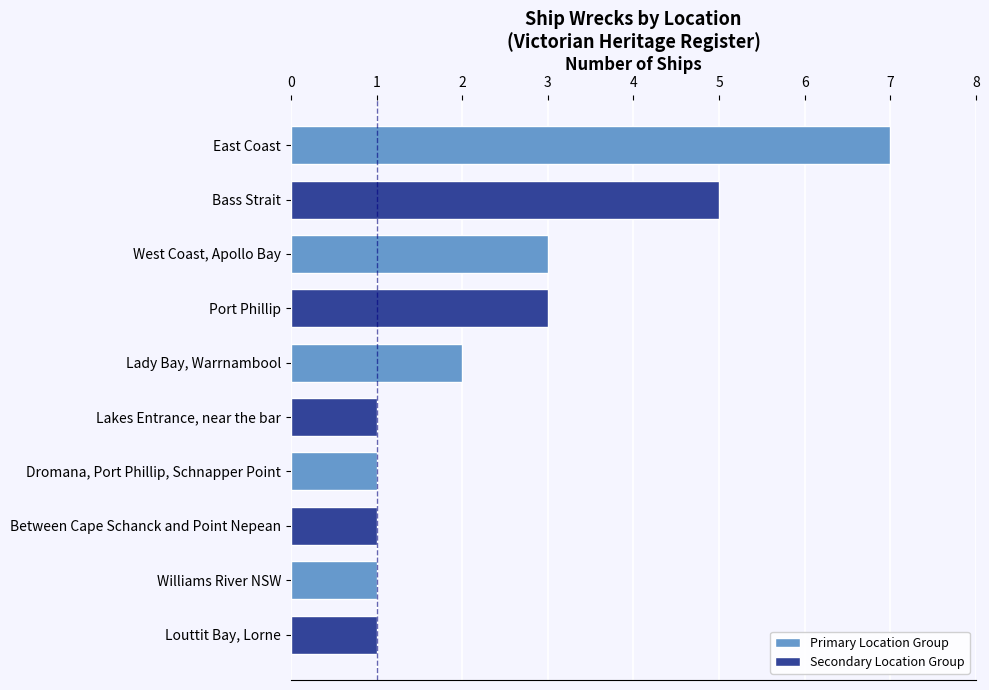

How many series are shown in this chart?

1